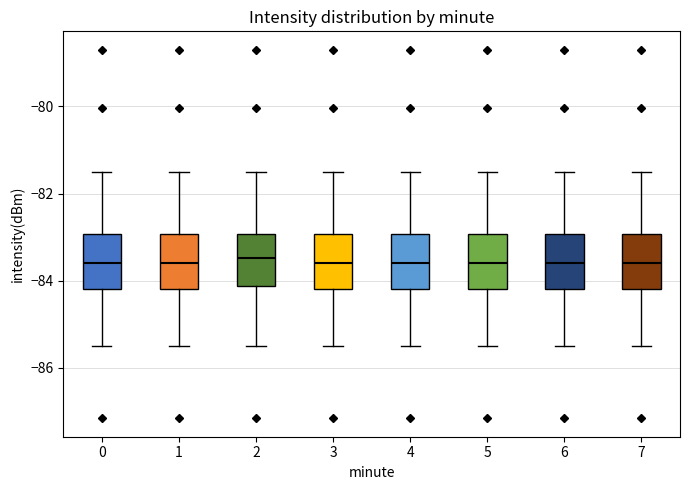

Reading left to right, transcribe this box plot: for each box, give where its median line is, the range the box spans, and where its two whiskers end, as read against the y-axis. The values are not printed on the chart, so give them approximately, as read against the axis.

0: median -83.6, box -84.2 to -83.0, whiskers -85.4 to -81.6
1: median -83.6, box -84.2 to -83.0, whiskers -85.4 to -81.6
2: median -83.4, box -84.2 to -83.0, whiskers -85.4 to -81.6
3: median -83.6, box -84.2 to -83.0, whiskers -85.4 to -81.6
4: median -83.6, box -84.2 to -83.0, whiskers -85.4 to -81.6
5: median -83.6, box -84.2 to -83.0, whiskers -85.4 to -81.6
6: median -83.6, box -84.2 to -83.0, whiskers -85.4 to -81.6
7: median -83.6, box -84.2 to -83.0, whiskers -85.4 to -81.6